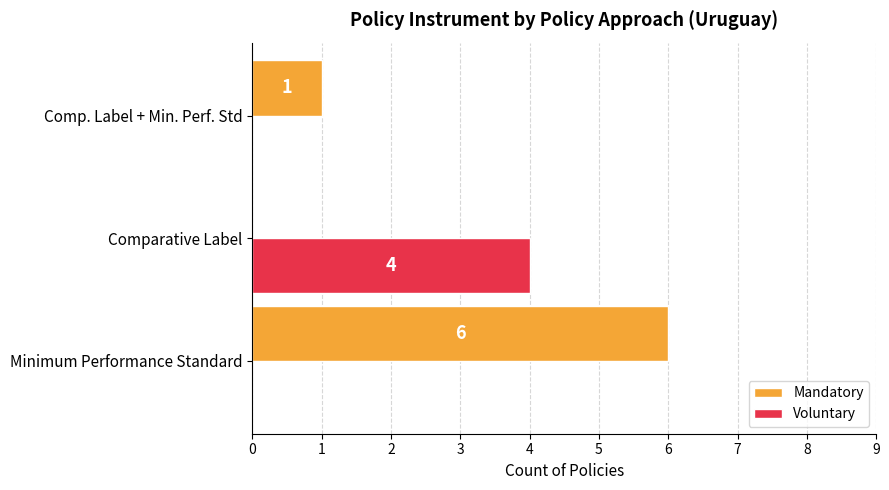

The Voluntary series shows 2 at Comparative Label. True or false?

False